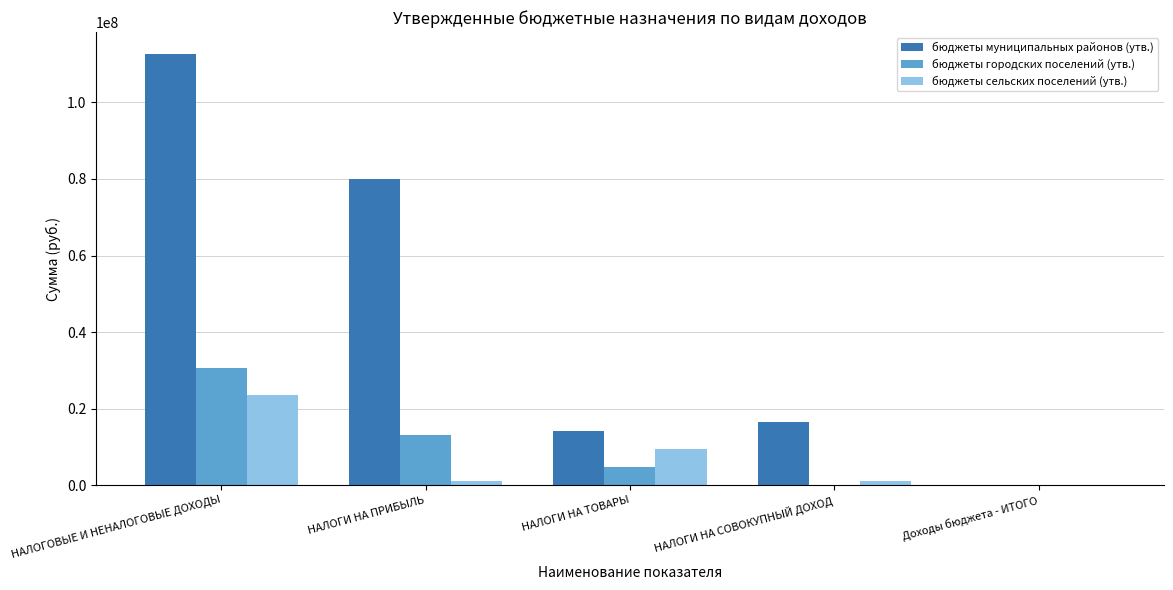

Which series changed the most between НАЛОГИ НА ПРИБЫЛЬ and Доходы бюджета - ИТОГО?

бюджеты муниципальных районов (утв.)